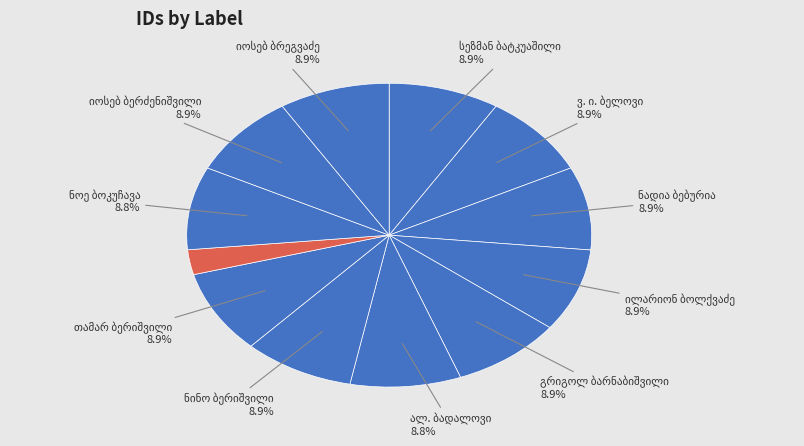

Which category has the smallest portion of the pie?

კონსტანტინე ბარნოვი